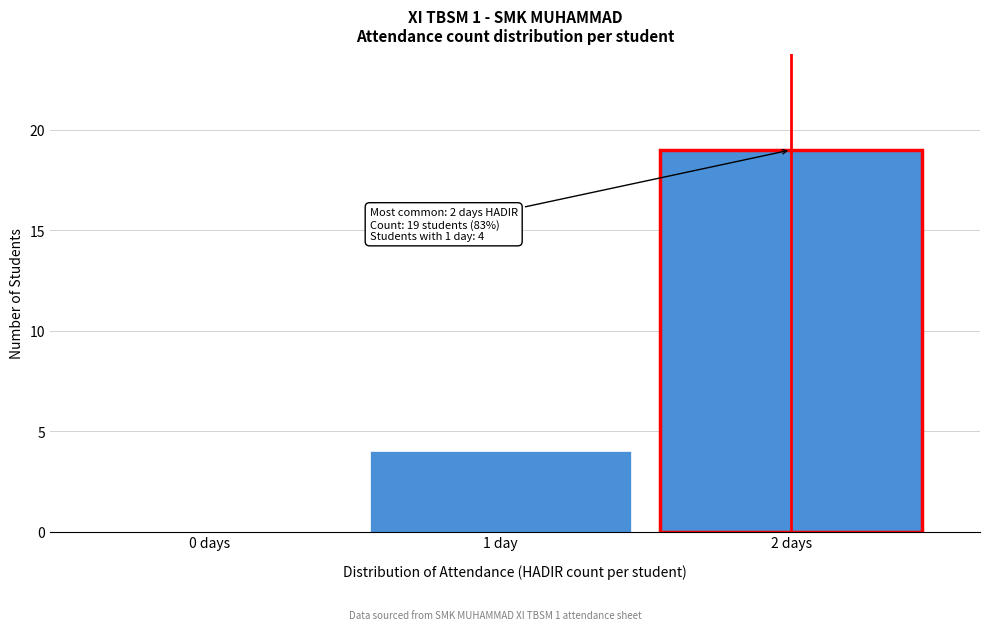

Reading left to right, list all the values displayed in this chart.

0 days=0	1 day=4	2 days=19